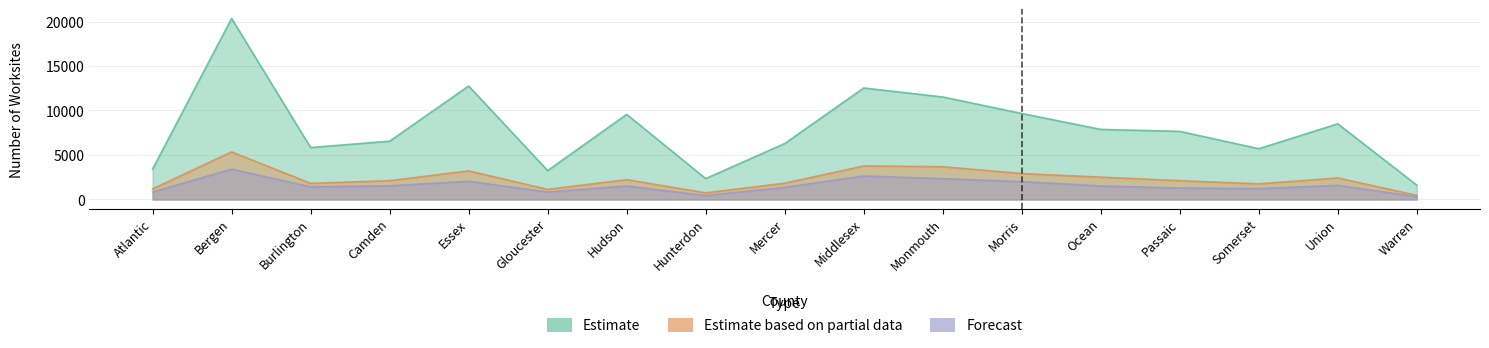

Does the chart display data point markers on the line(s)?

No